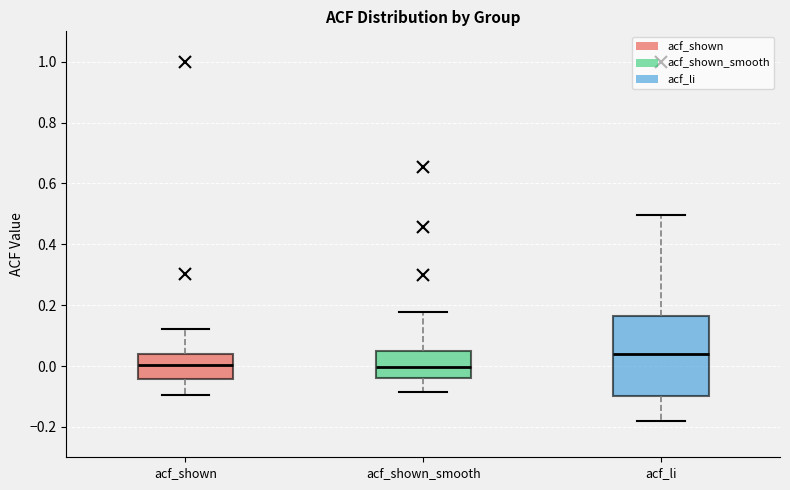

Reading left to right, read every box against the y-axis: the position of its median line, the range the box covers, and the ends of its whiskers. The values are not printed on the chart, so give them approximately, as read against the axis.

acf_shown: median 0.00, box -0.04 to 0.04, whiskers -0.10 to 0.12
acf_shown_smooth: median 0.00, box -0.04 to 0.06, whiskers -0.08 to 0.18
acf_li: median 0.04, box -0.10 to 0.16, whiskers -0.18 to 0.50